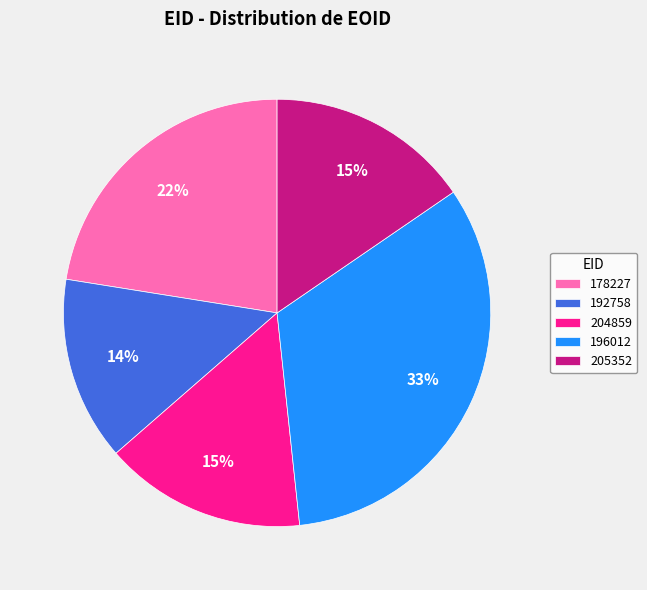

What is the largest slice in the pie chart?

196012